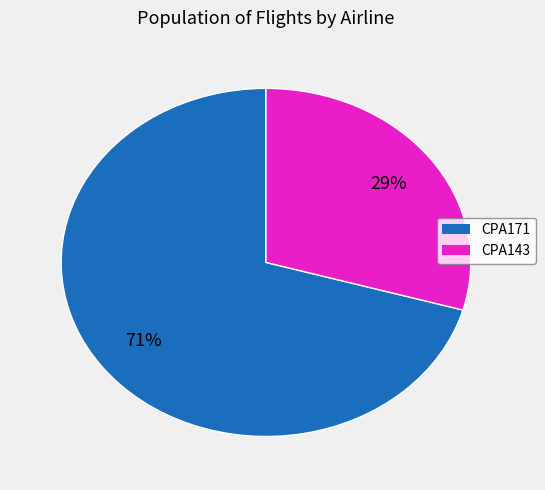

Does any single category account for the majority?

Yes